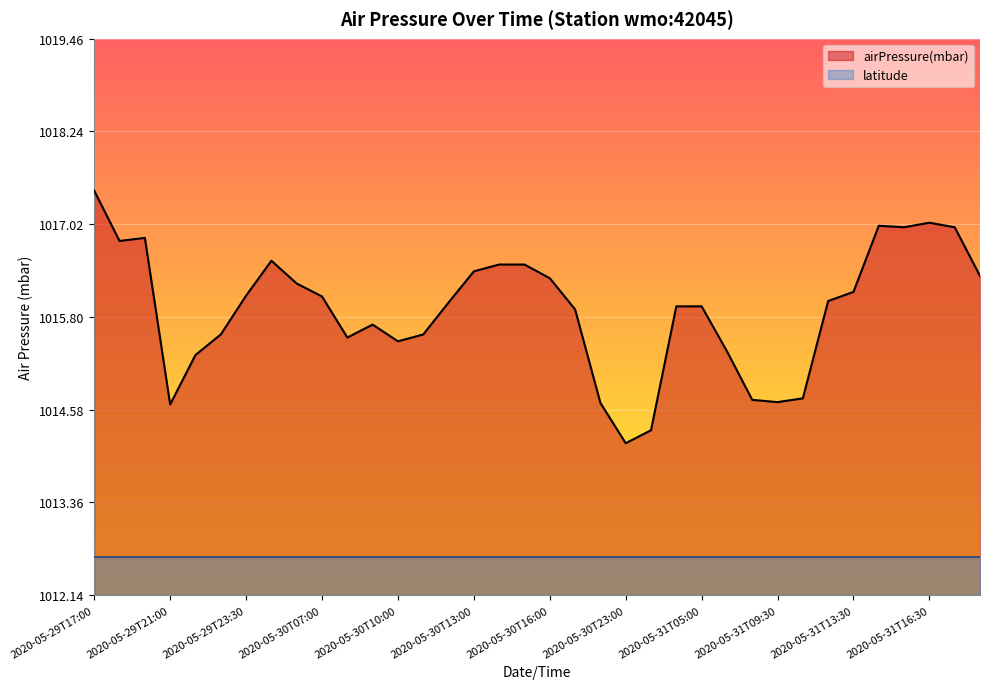

Which category has the highest value across all series?

2020-05-29T17:00